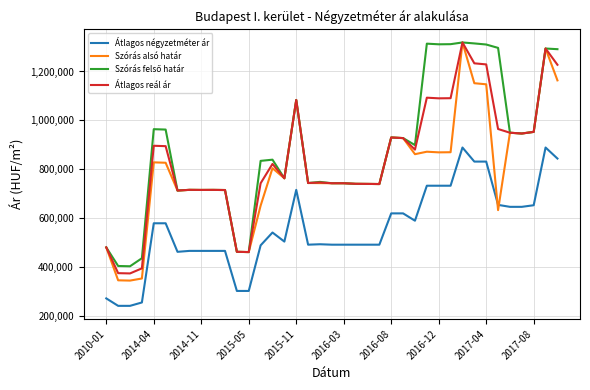

At how many categories does at least one series exceed 887679?

18